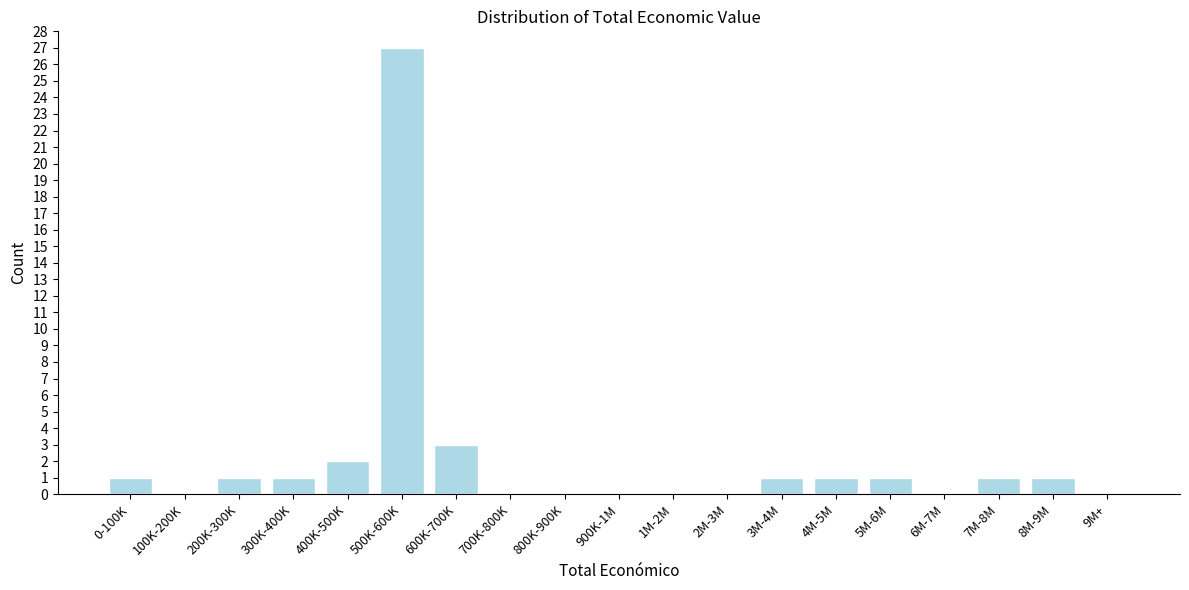

Reading left to right, transcribe all the data shown in this chart.

0-100K=1	100K-200K=0	200K-300K=1	300K-400K=1	400K-500K=2	500K-600K=27	600K-700K=3	700K-800K=0	800K-900K=0	900K-1M=0	1M-2M=0	2M-3M=0	3M-4M=1	4M-5M=1	5M-6M=1	6M-7M=0	7M-8M=1	8M-9M=1	9M+=0